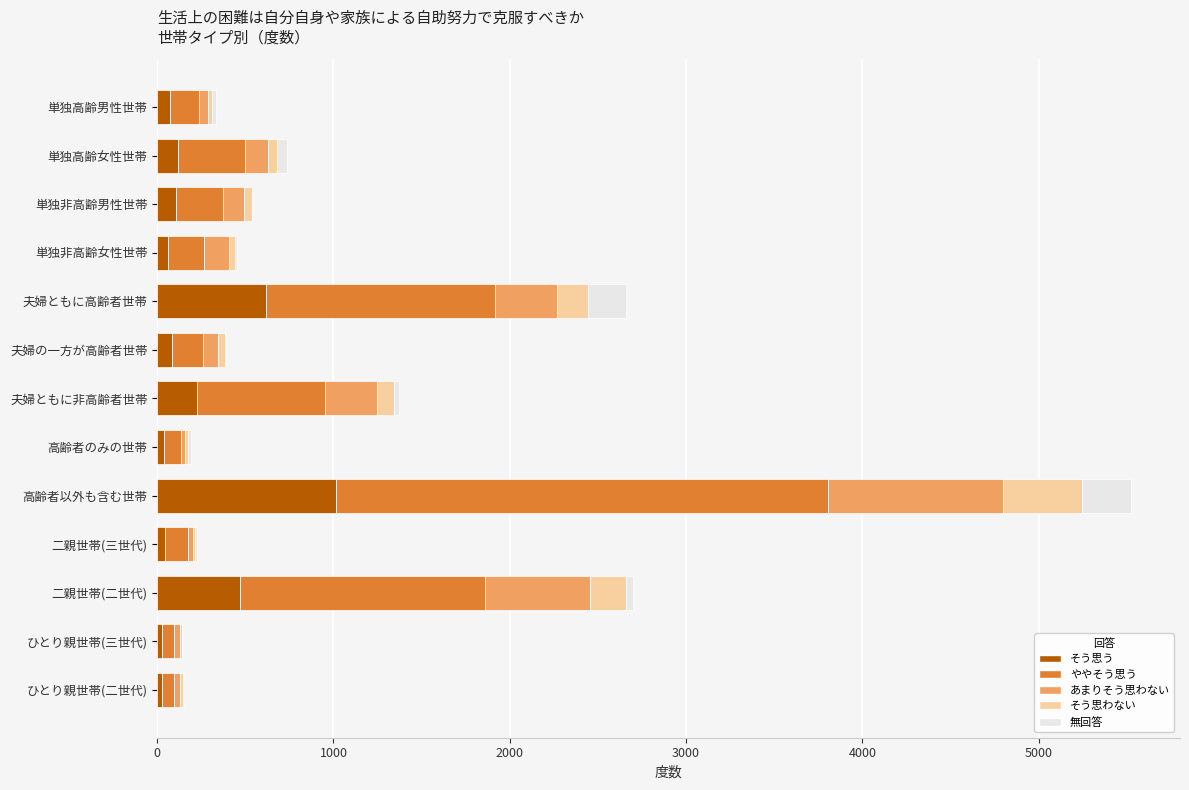

At which label does そう思う reach its peak?

高齢者以外も含む世帯